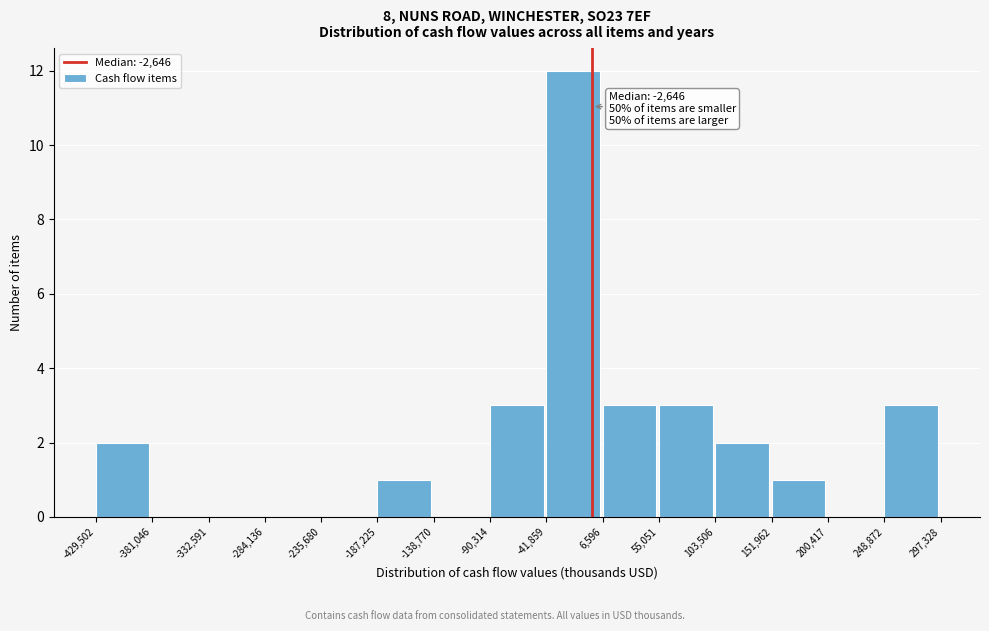

Over which range of the x-axis is the bar tallest?

-41,859 to 6,596